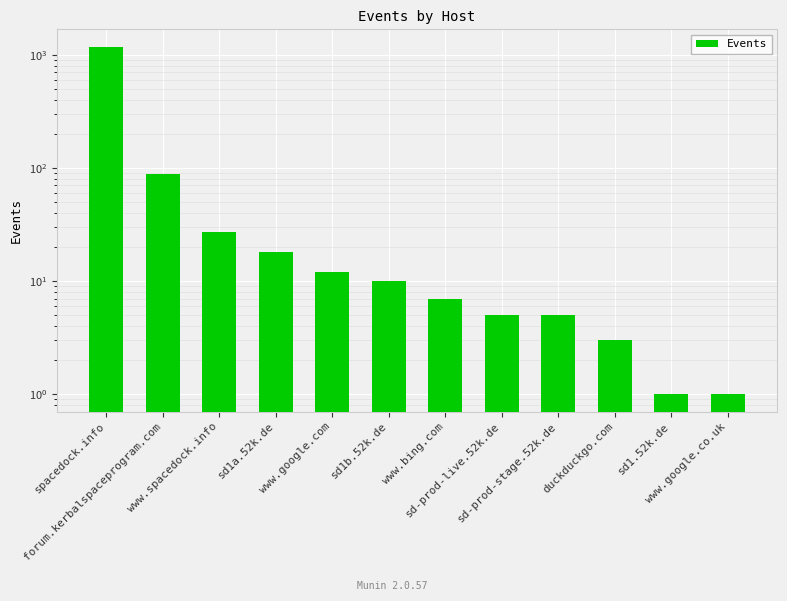

What is the difference between the second highest and second lowest values?

87